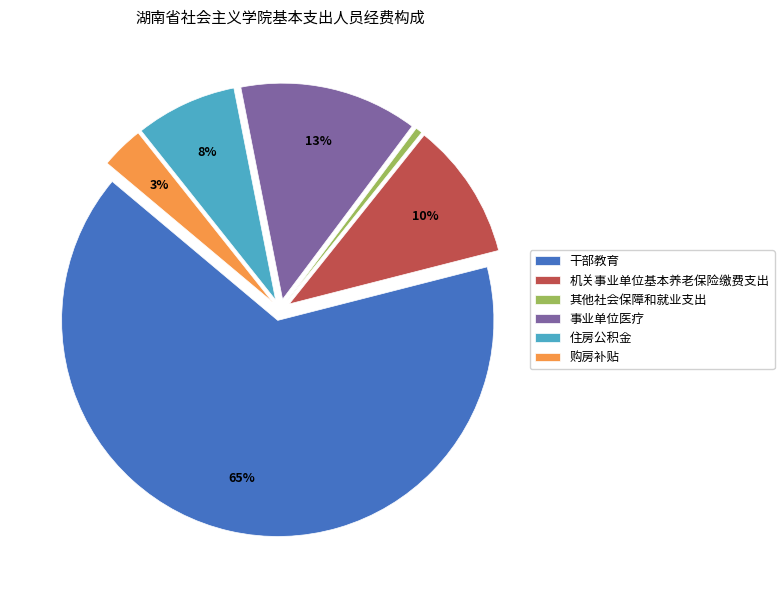

What is the smallest slice in the pie chart?

其他社会保障和就业支出